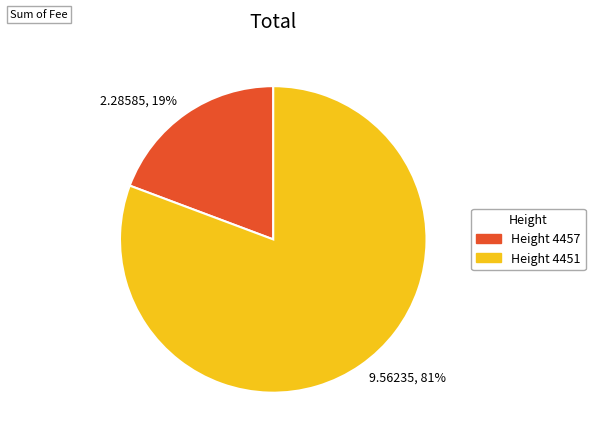

Does any single category account for the majority?

Yes